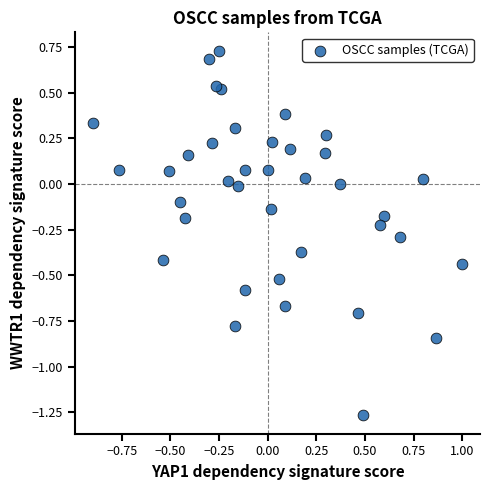

What is the range of Y values (max minus min)?

2.0